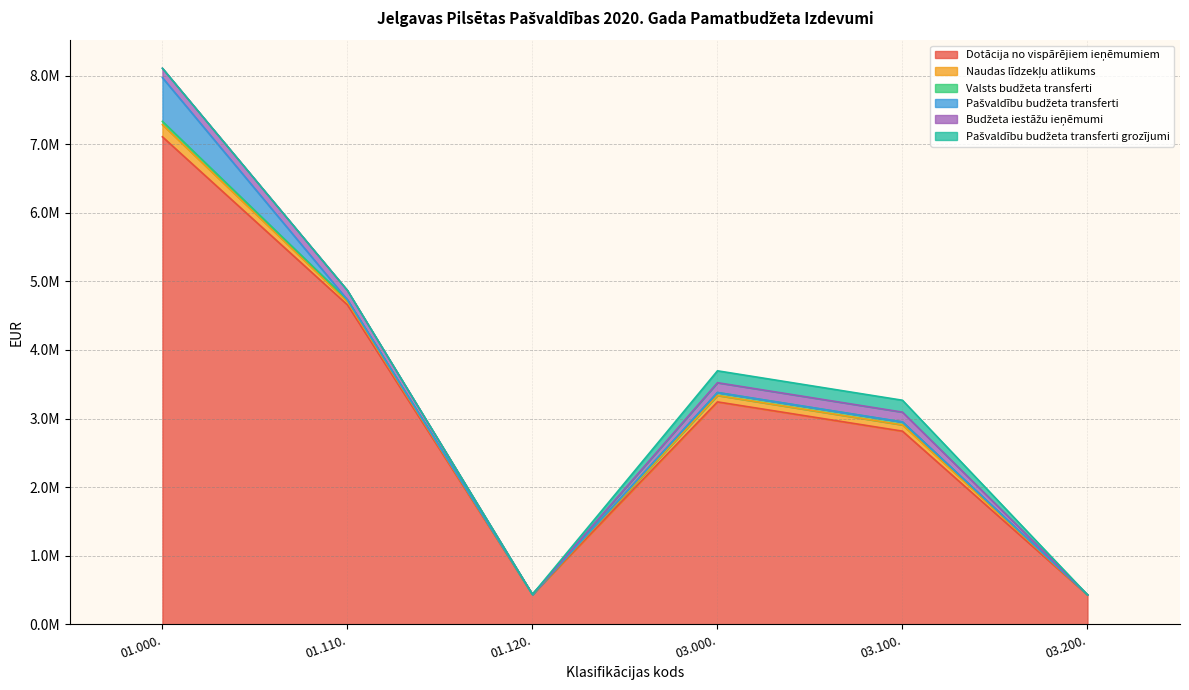

Reading left to right, list all the values displayed in this chart.

Dotācija no vispārējiem ieņēmumiem: 01.000.=7109258	01.110.=4658669	01.120.=434876	03.000.=3242850	03.100.=2816090	03.200.=426760
Naudas līdzekļu atlikums: 01.000.=177398	01.110.=46050	01.120.=0	03.000.=93709	03.100.=91128	03.200.=2581
Valsts budžeta transferti: 01.000.=47811	01.110.=26424	01.120.=0	03.000.=42945	03.100.=42945	03.200.=0
Pašvaldību budžeta transferti: 01.000.=637767	01.110.=0	01.120.=0	03.000.=0	03.100.=0	03.200.=0
Budžeta iestāžu ieņēmumi: 01.000.=136917	01.110.=136917	01.120.=0	03.000.=143300	03.100.=143300	03.200.=0
Pašvaldību budžeta transferti grozījumi: 01.000.=0	01.110.=0	01.120.=0	03.000.=173431	03.100.=173431	03.200.=0